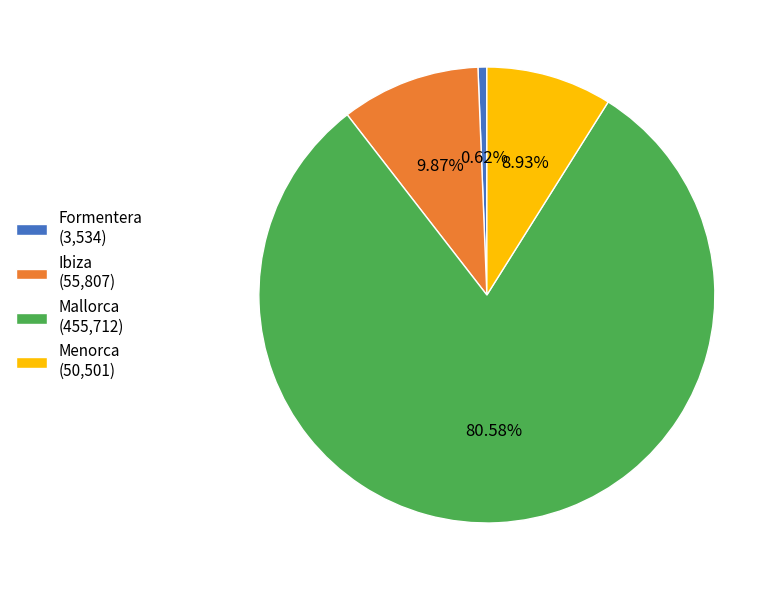

How many segments does this pie chart have?

4